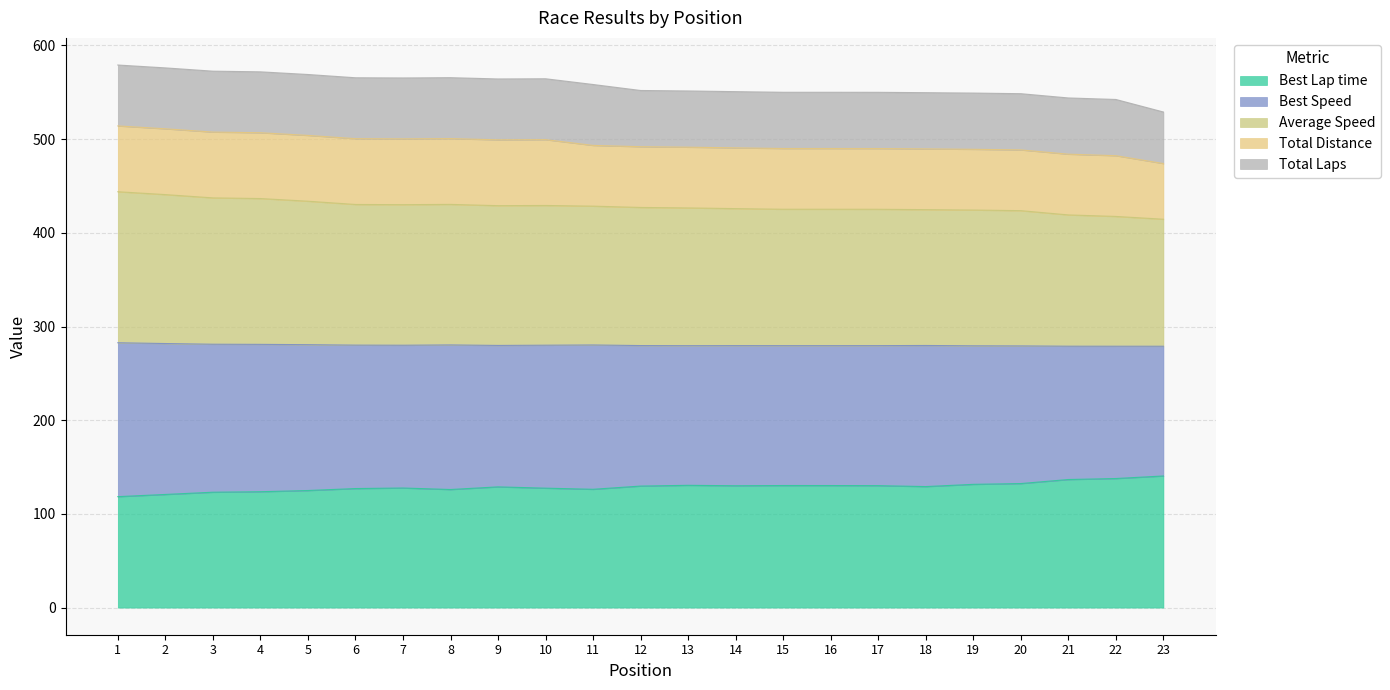

What is the difference between the maximum and minimum values in the Best Speed series?

29.3